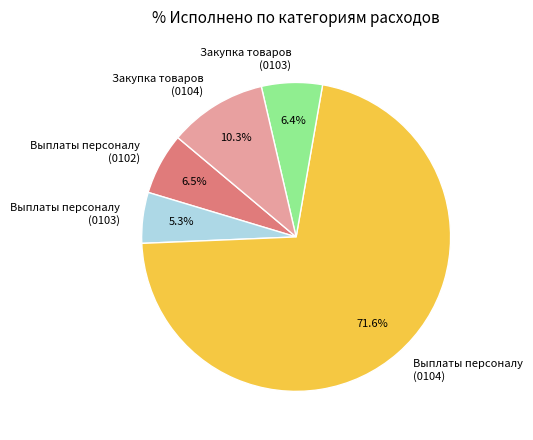

Which category has the biggest portion of the pie?

Выплаты персоналу (0104)